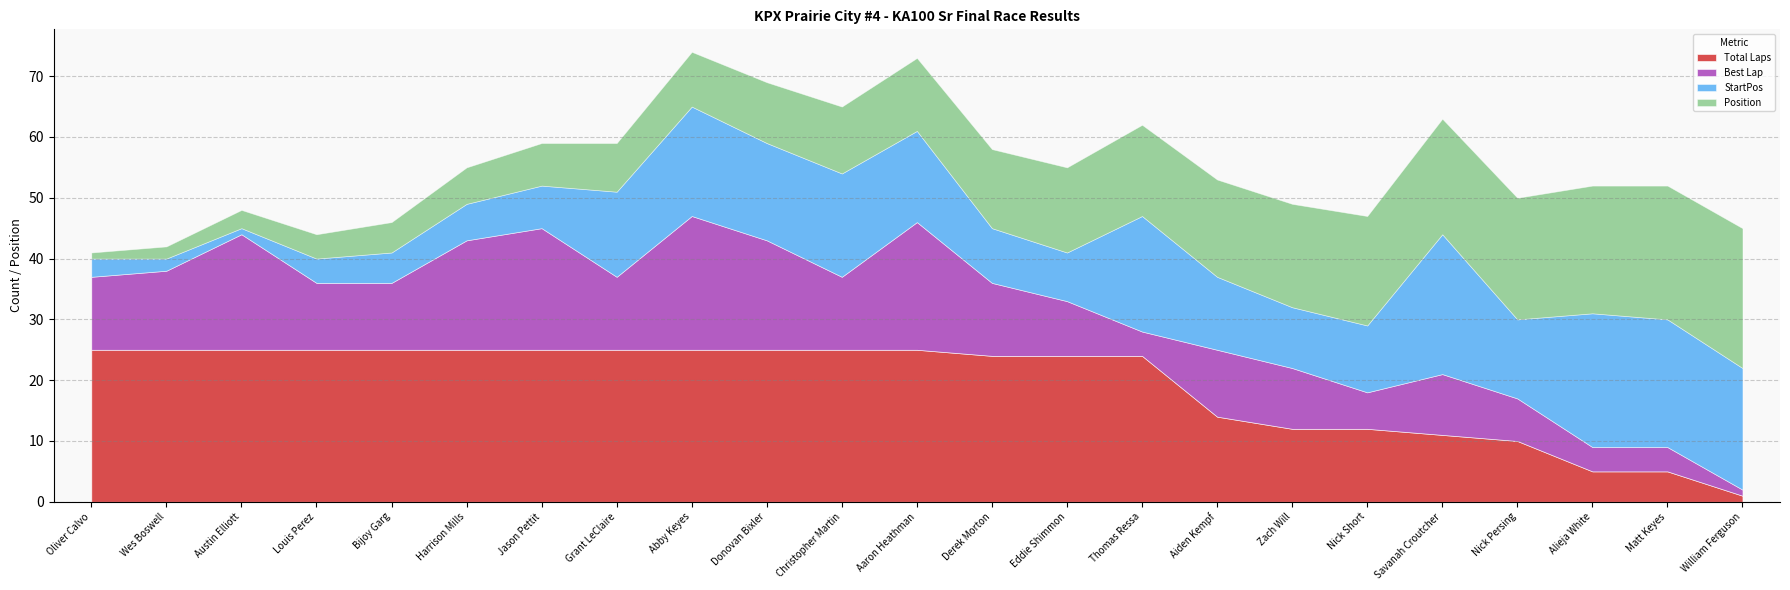

How many interior local peaks does the Best Lap series have?

6